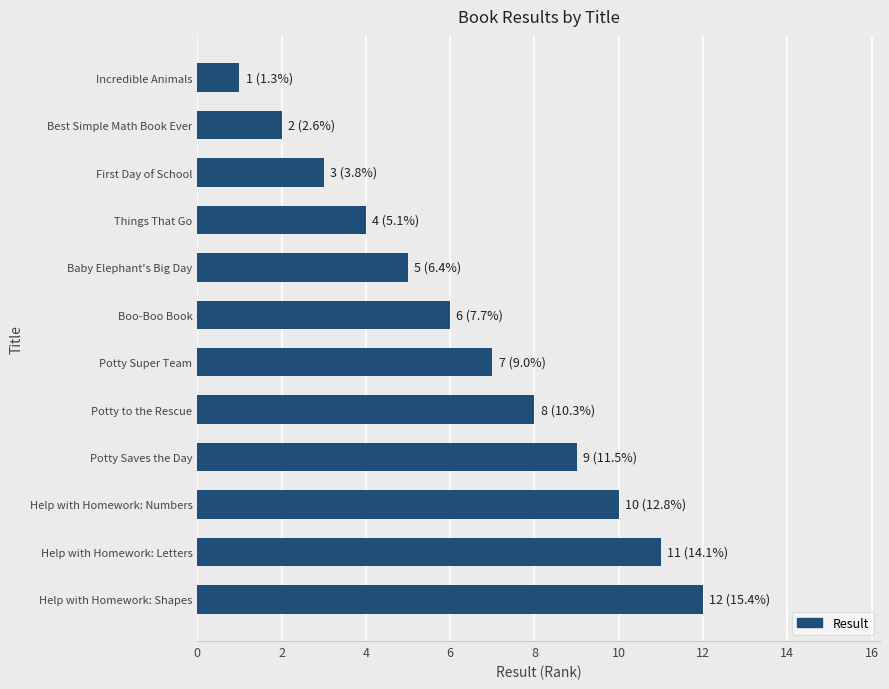

Count the number of data series in this chart.

1